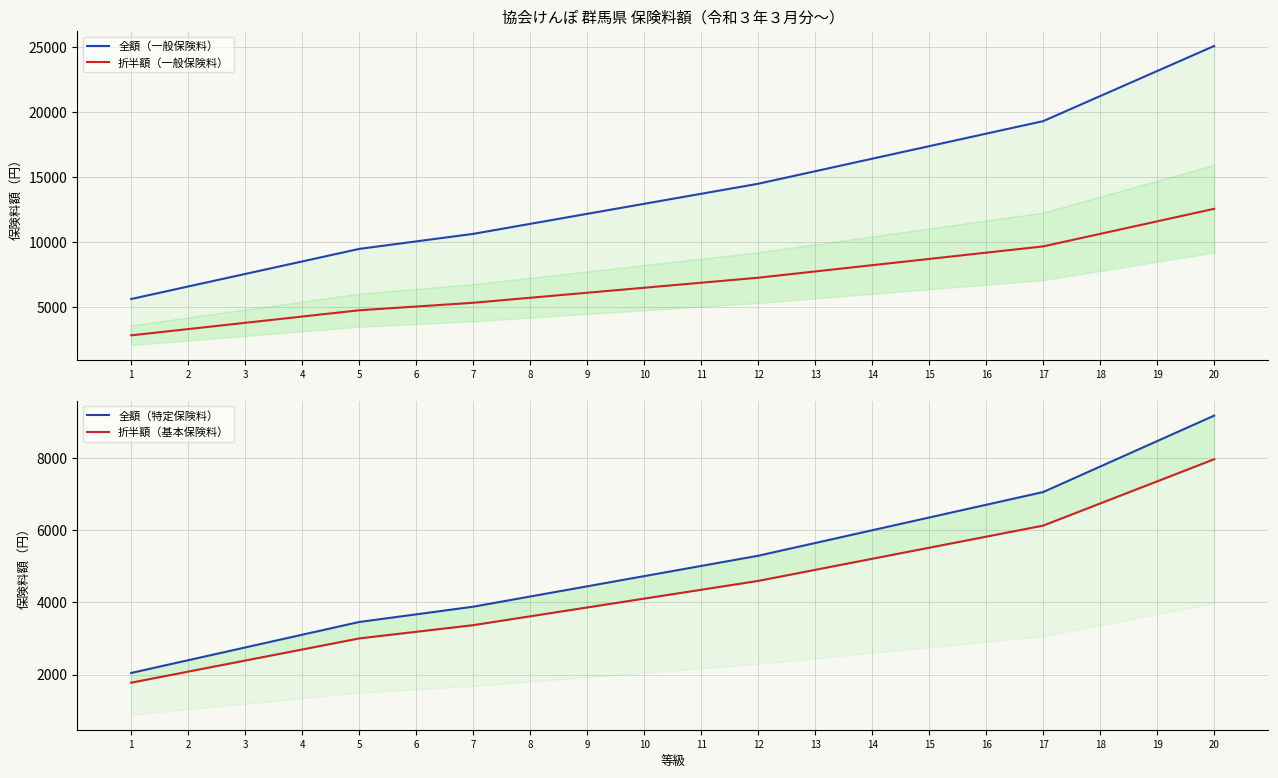

Reading left to right, extract all data points from this chart.

全額（一般保険料）: 1=5602.8	2=6568.8	3=7534.8	4=8500.8	5=9466.8	6=10046.4	7=10626.0	8=11398.8	9=12171.6	10=12944.4	11=13717.2	12=14490.0	13=15456.0	14=16422.0	15=17388.0	16=18354.0	17=19320.0	18=21252.0	19=23184.0	20=25116.0
折半額（一般保険料）: 1=2801.4	2=3284.4	3=3767.4	4=4250.4	5=4733.4	6=5023.2	7=5313.0	8=5699.4	9=6085.8	10=6472.2	11=6858.6	12=7245.0	13=7728.0	14=8211.0	15=8694.0	16=9177.0	17=9660.0	18=10626.0	19=11592.0	20=12558.0
全額（特定保険料）: 1=2047.4	2=2400.4	3=2753.4	4=3106.4	5=3459.4	6=3671.2	7=3883.0	8=4165.4	9=4447.8	10=4730.2	11=5012.6	12=5295.0	13=5648.0	14=6001.0	15=6354.0	16=6707.0	17=7060.0	18=7766.0	19=8472.0	20=9178.0
折半額（基本保険料）: 1=1777.7	2=2084.2	3=2390.7	4=2697.2	5=3003.7	6=3187.6	7=3371.5	8=3616.7	9=3861.9	10=4107.1	11=4352.3	12=4597.5	13=4904.0	14=5210.5	15=5517.0	16=5823.5	17=6130.0	18=6743.0	19=7356.0	20=7969.0